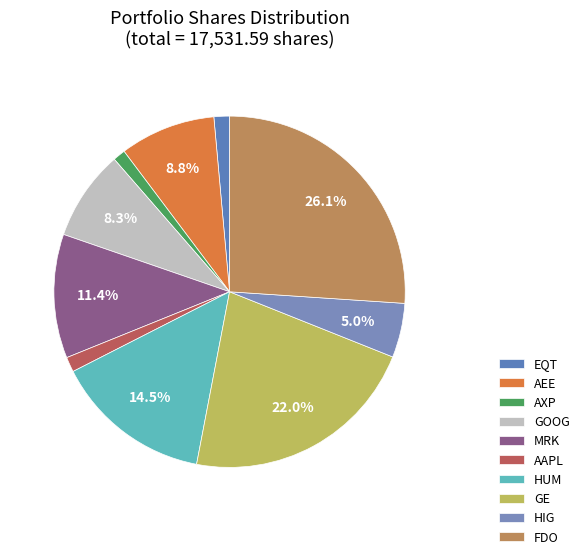

Is it true that HUM is 8% of the pie?

False